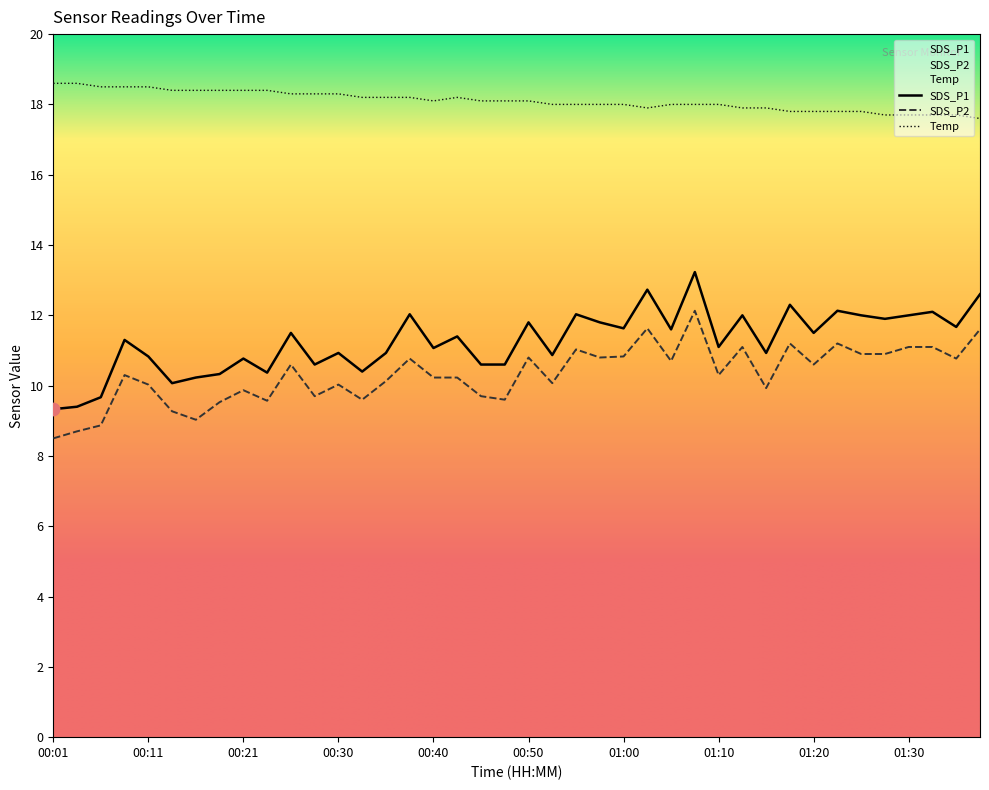

Which series reaches the maximum Y coordinate?

Temp